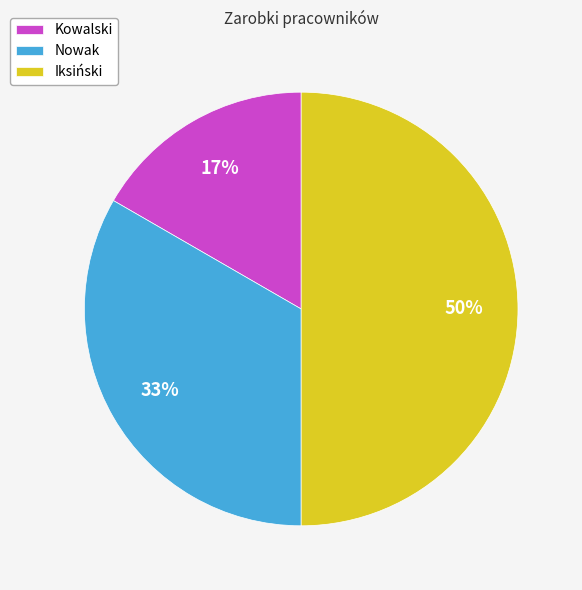

Is it true that Iksiński is 50% of the pie?

True